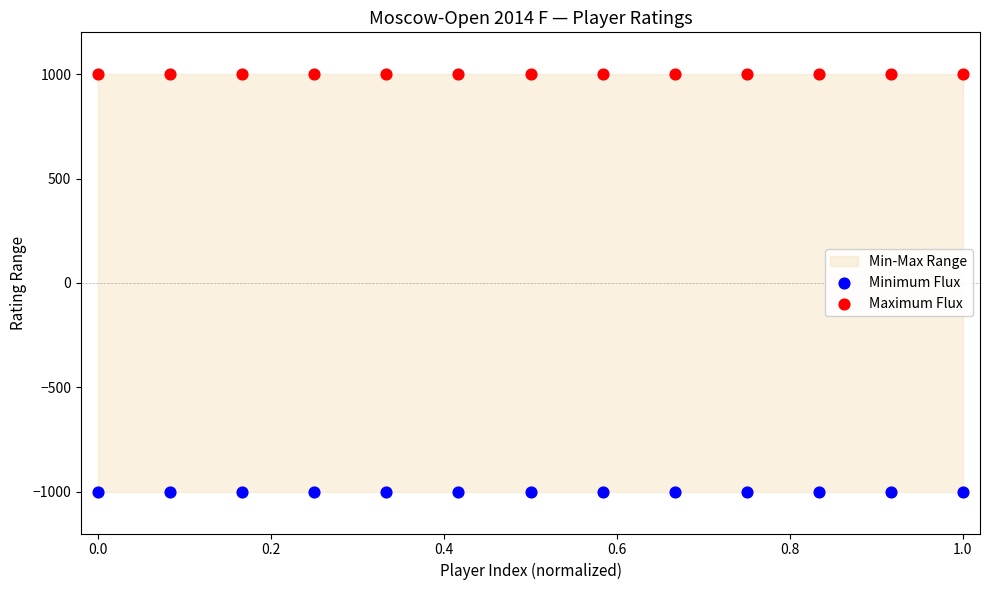

Which series reaches the maximum Y coordinate?

Maximum Flux